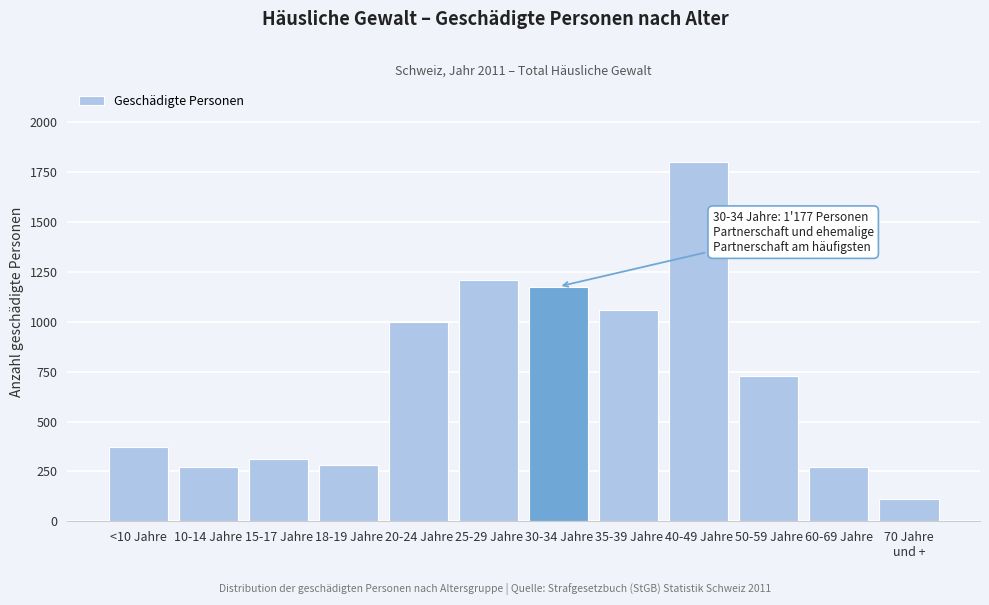

What is the difference between the maximum and minimum values?

1687